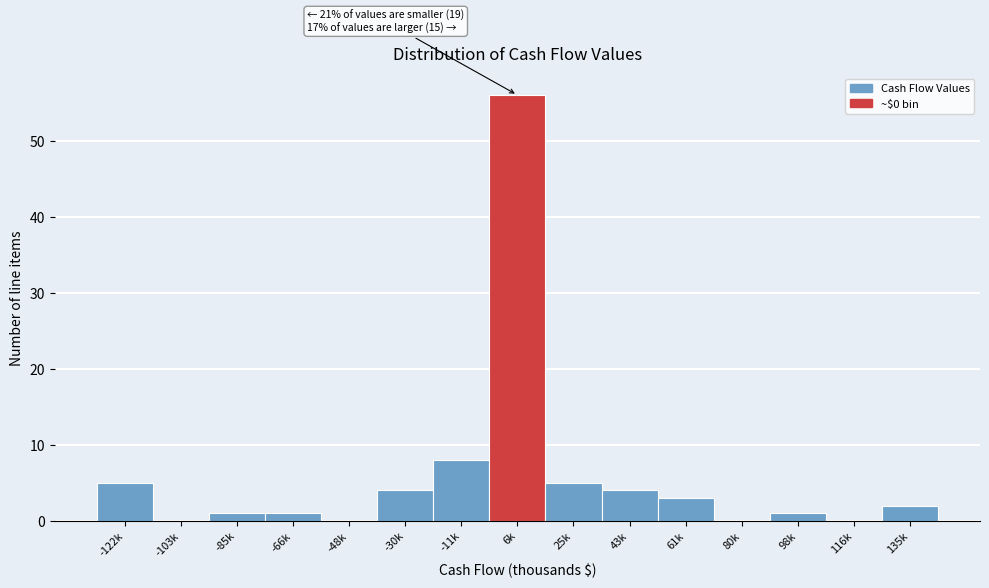

Reading left to right, transcribe all the data shown in this chart.

-122k=5	-103k=0	-85k=1	-66k=1	-48k=0	-30k=4	-11k=8	6k=56	25k=5	43k=4	61k=3	80k=0	98k=1	116k=0	135k=2